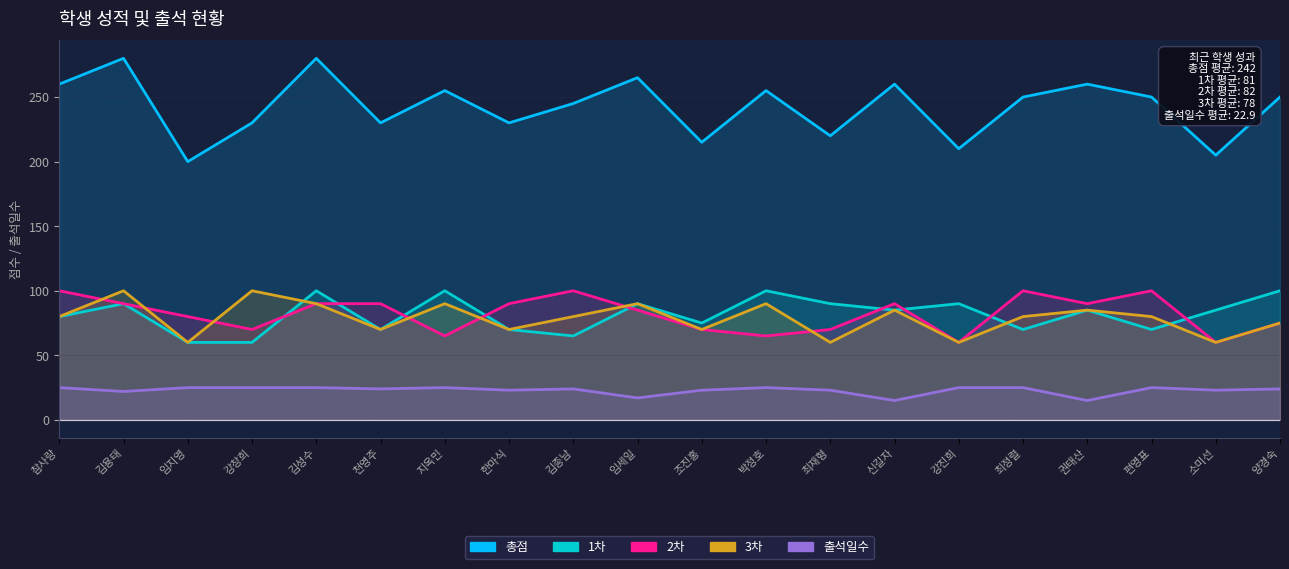

How many interior local peaks does the 3차 series have?

7